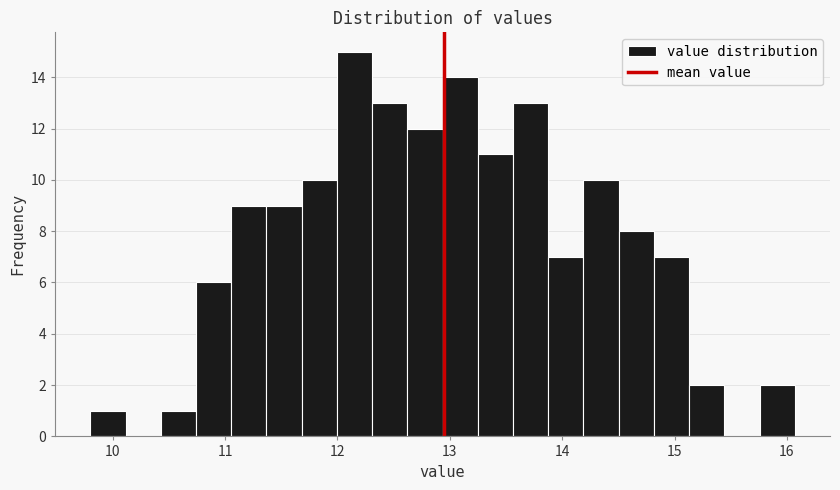

Around what value on the x-axis is the tallest bar? Give the approximate position of its centre, as read against the axis.

12.2